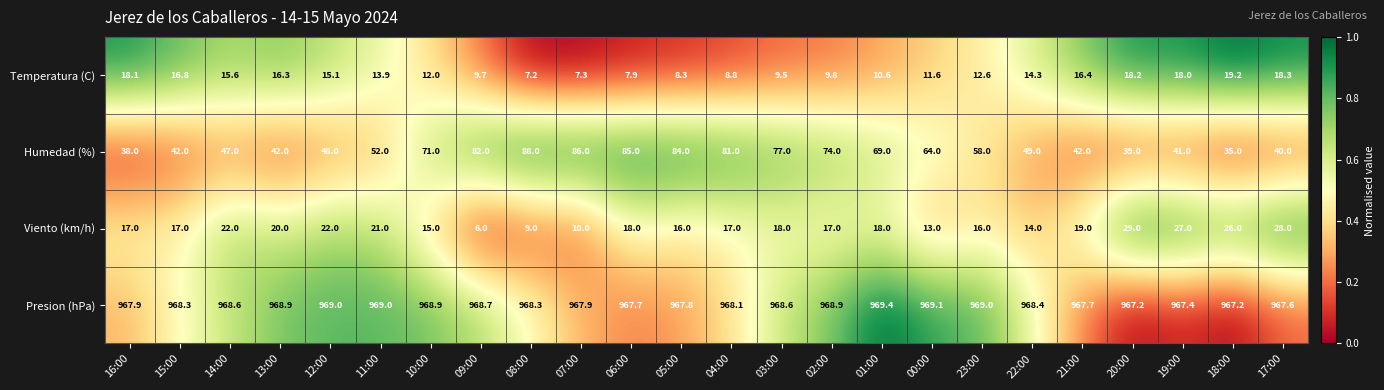

What is the difference between the highest and lowest values at 00:00?

957.5